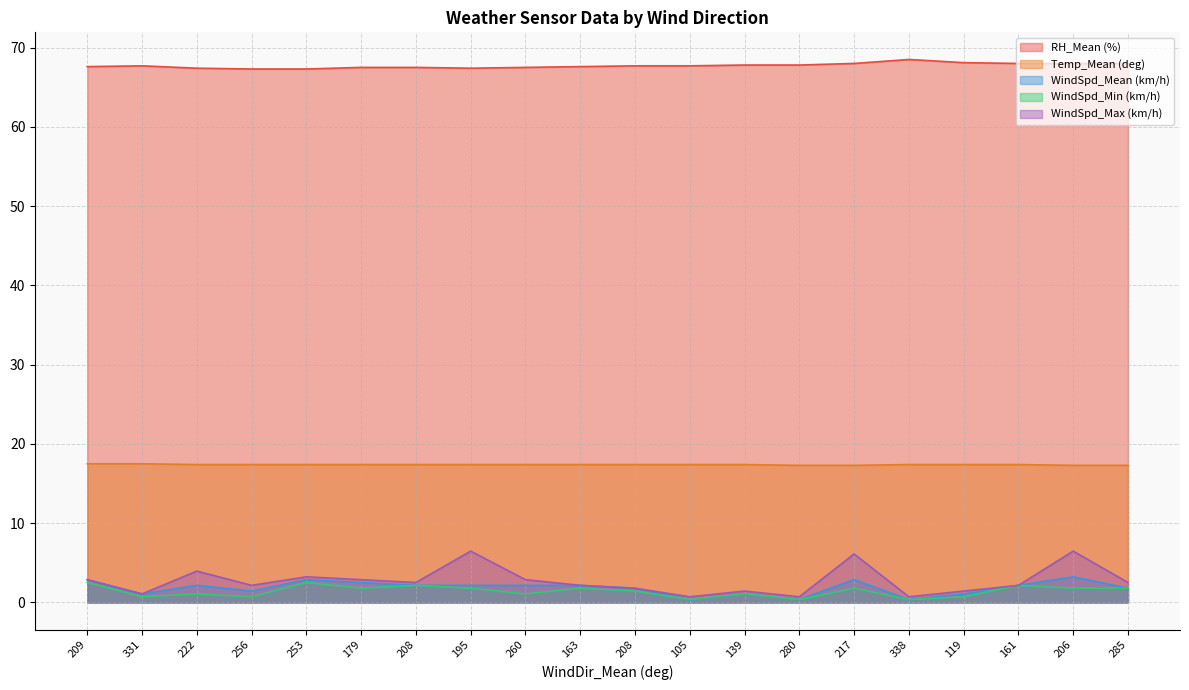

What is the difference between the highest and lowest values at 331?

67.0